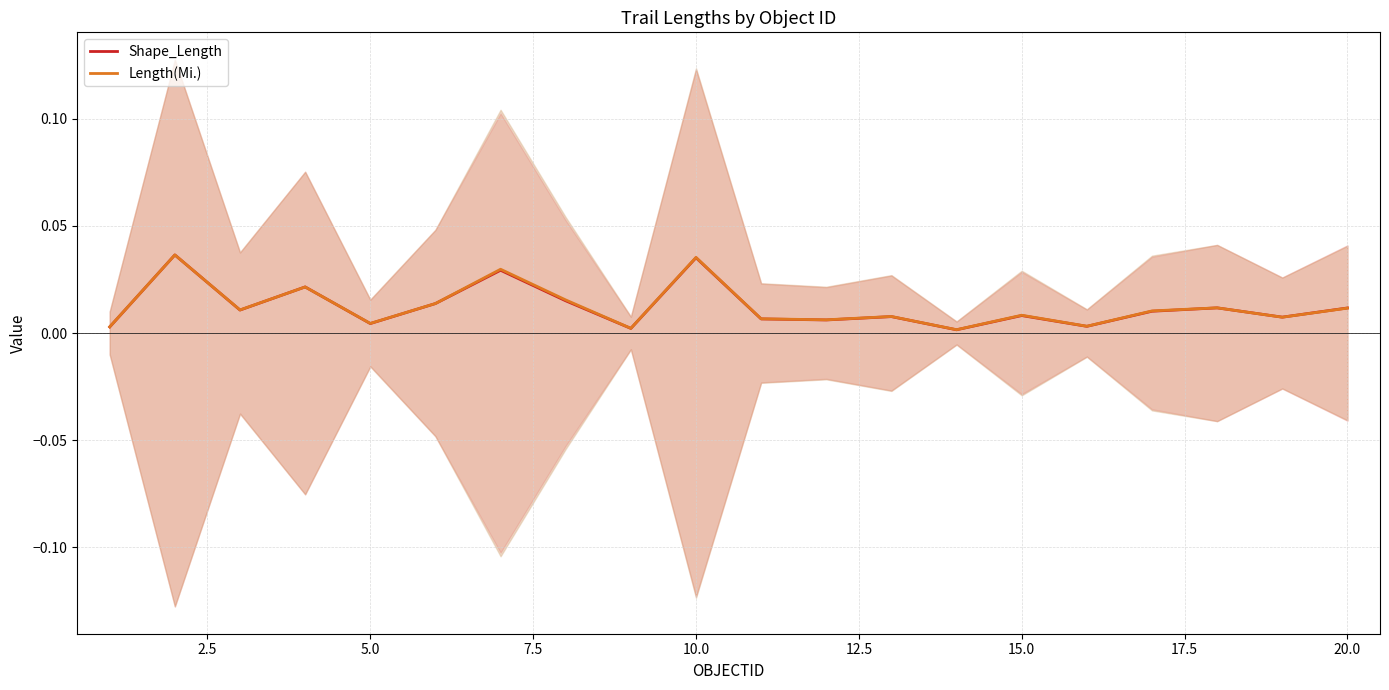

What are all the series names shown in the legend?

Shape_Length, Length(Mi.)